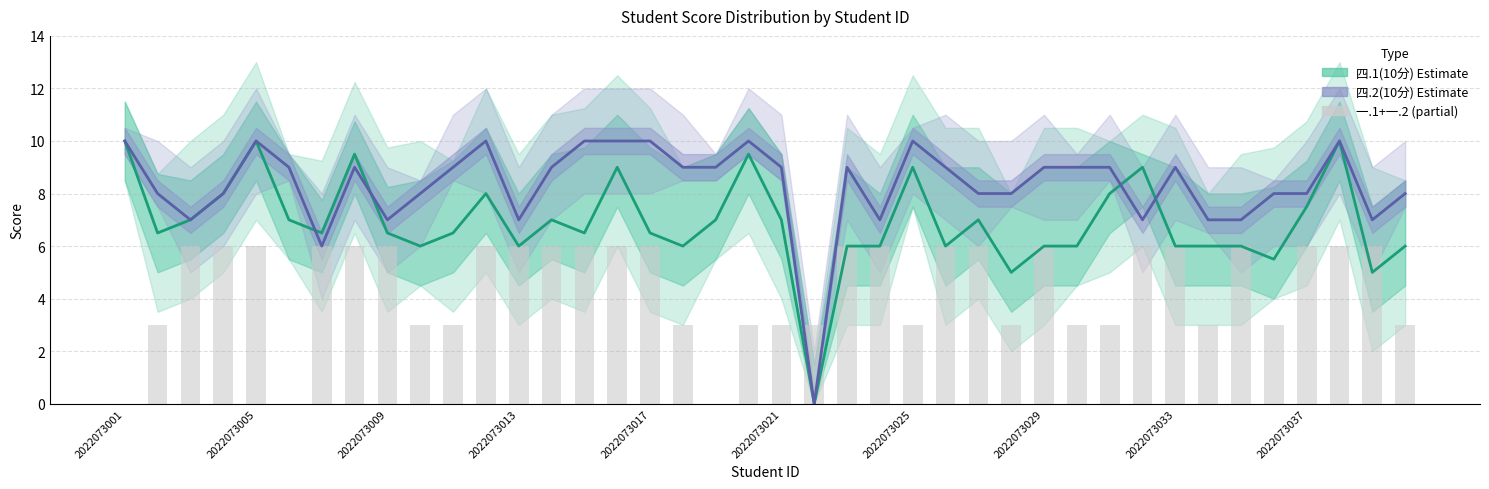

Which series has the largest total across all categories?

四.2(10分)